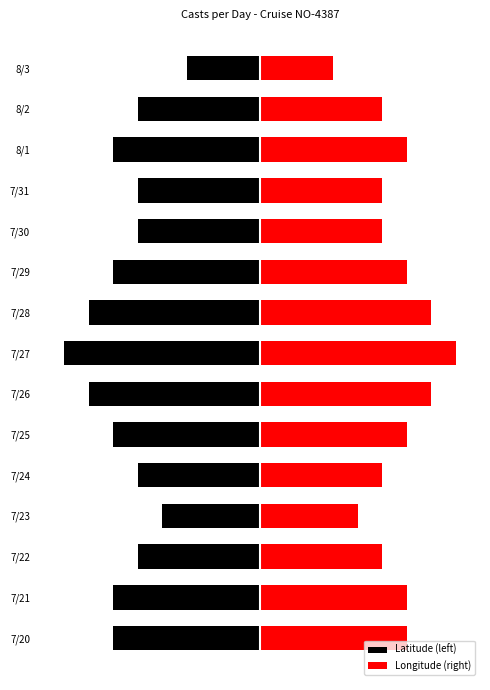

What is the sum of all Longitude (right) values?

84